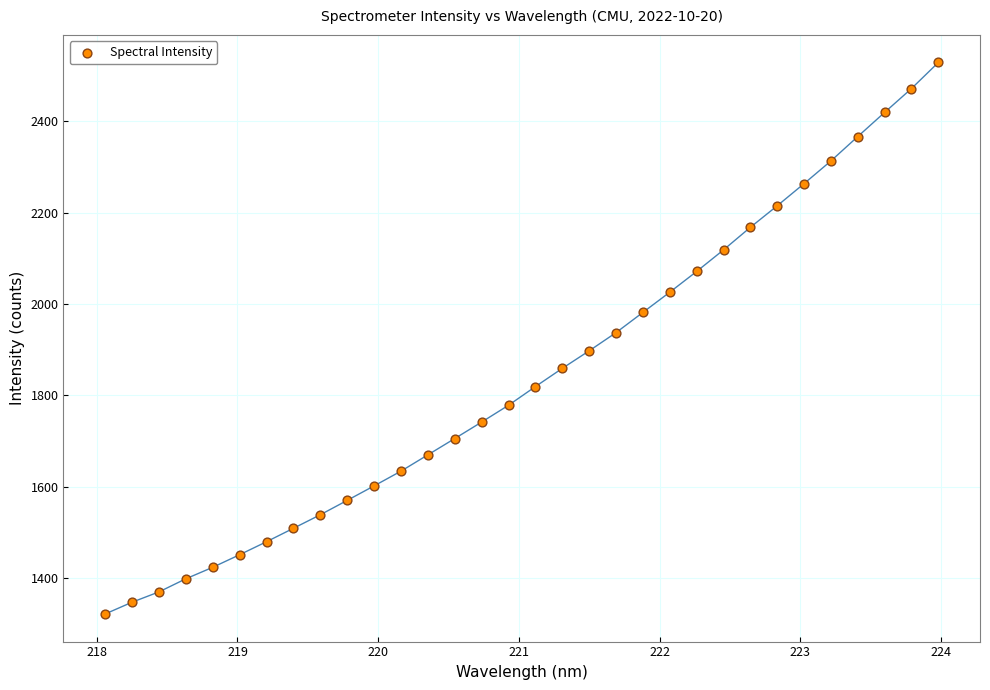

What is the range of Y values (max minus min)?

1206.0